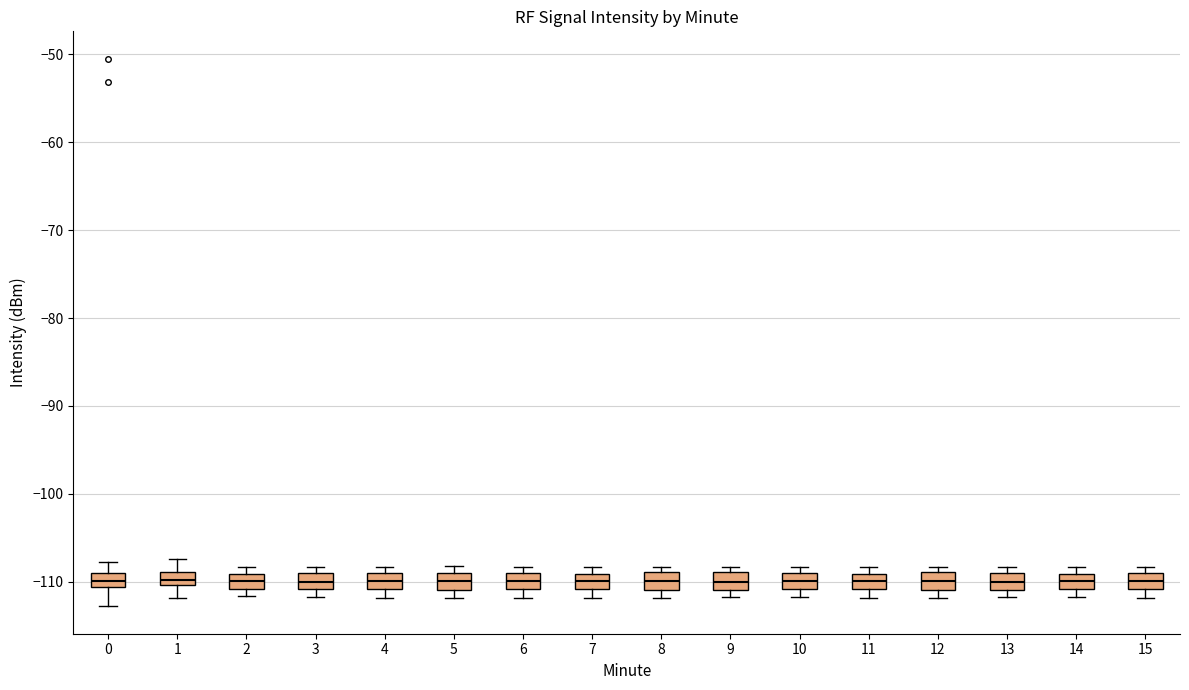

Where does the lower whisker of the box at x = 11 end on the y-axis? The values are not printed on the chart, so give them approximately, as read against the axis.

-112